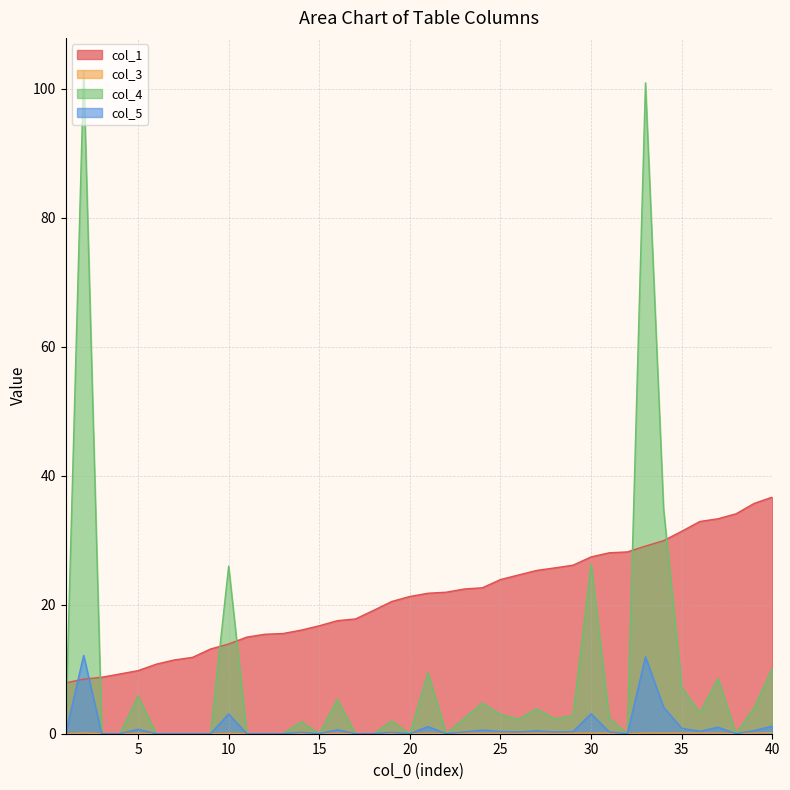

Where is the first local maximum for col_4?

2